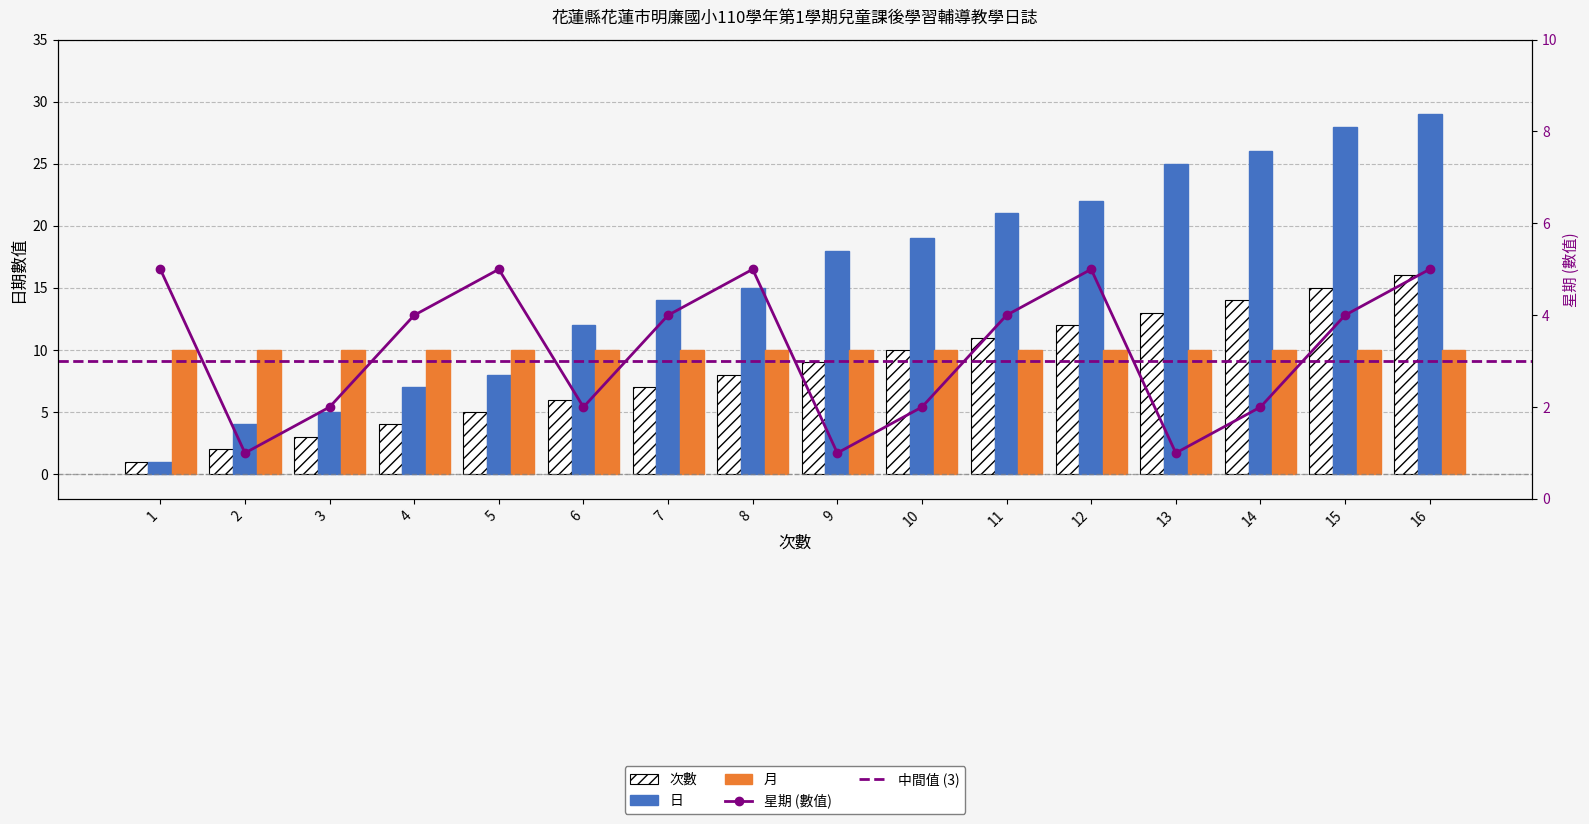

Which series changed the most between 14 and 15?

日